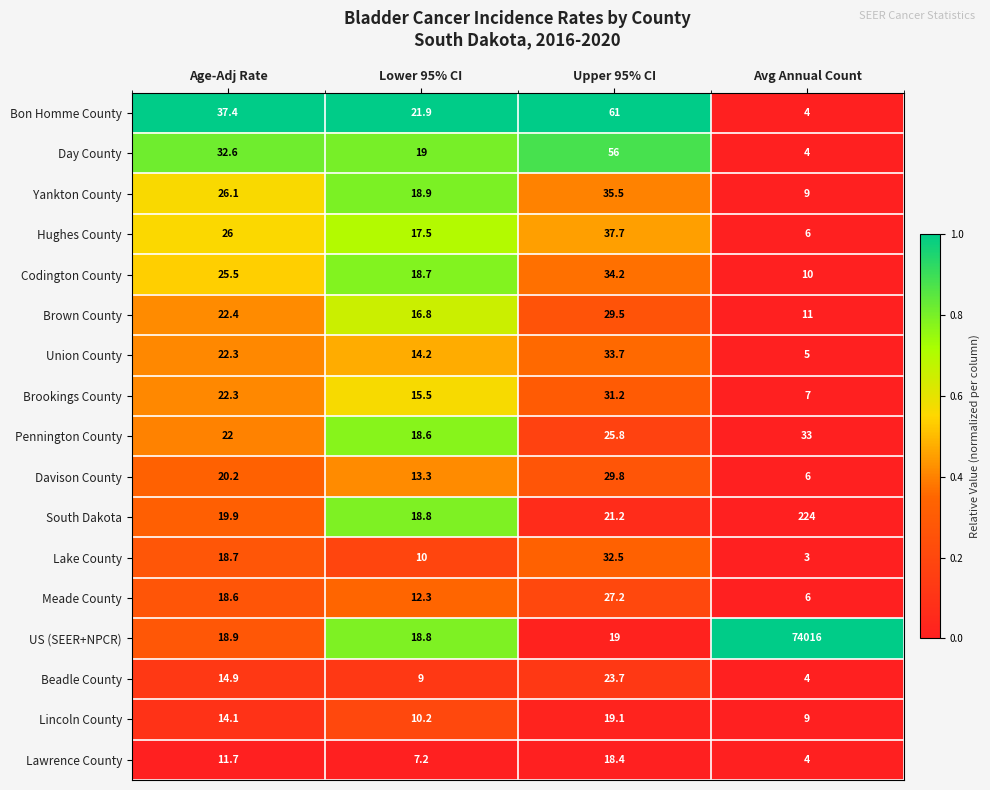

What is the average value of the Hughes County series?

21.8